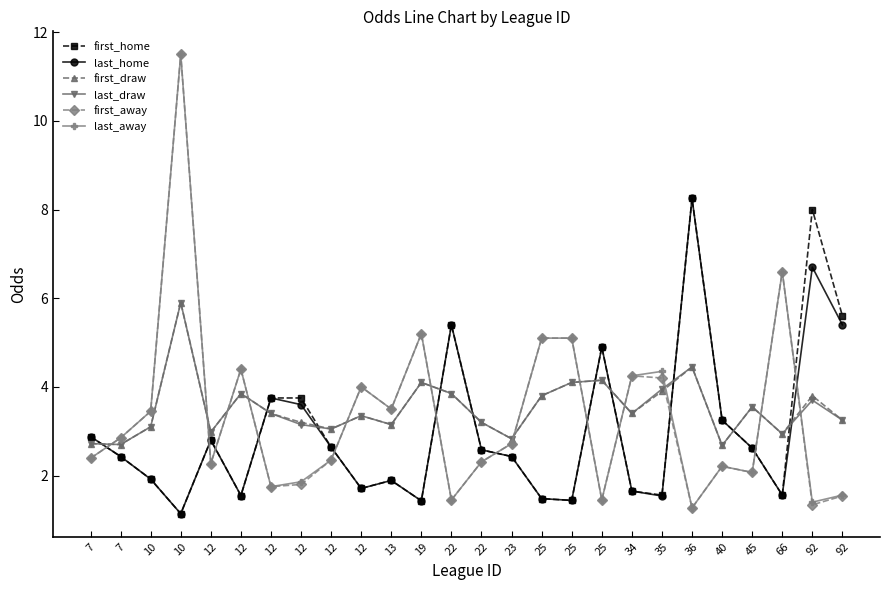

True or false: first_away has more than 0 points higher than both neighbors.

True